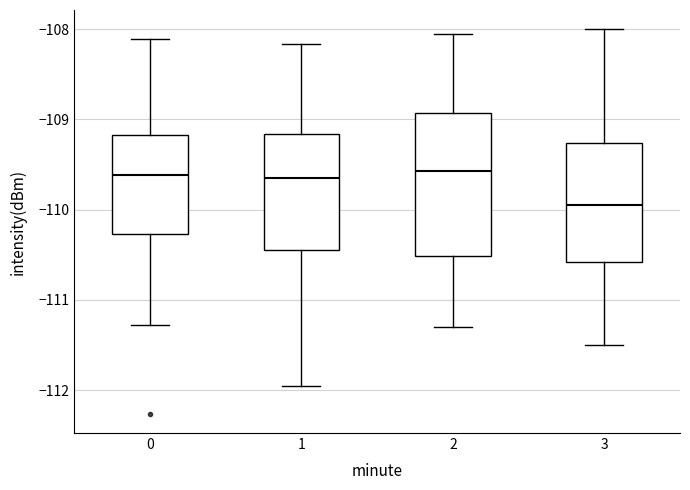

Reading left to right, transcribe this box plot: for each box, give where its median line is, the range the box spans, and where its two whiskers end, as read against the y-axis. The values are not printed on the chart, so give them approximately, as read against the axis.

0: median -109.6, box -110.3 to -109.2, whiskers -111.3 to -108.1
1: median -109.6, box -110.4 to -109.2, whiskers -112.0 to -108.2
2: median -109.6, box -110.5 to -108.9, whiskers -111.3 to -108.0
3: median -109.9, box -110.6 to -109.3, whiskers -111.5 to -108.0